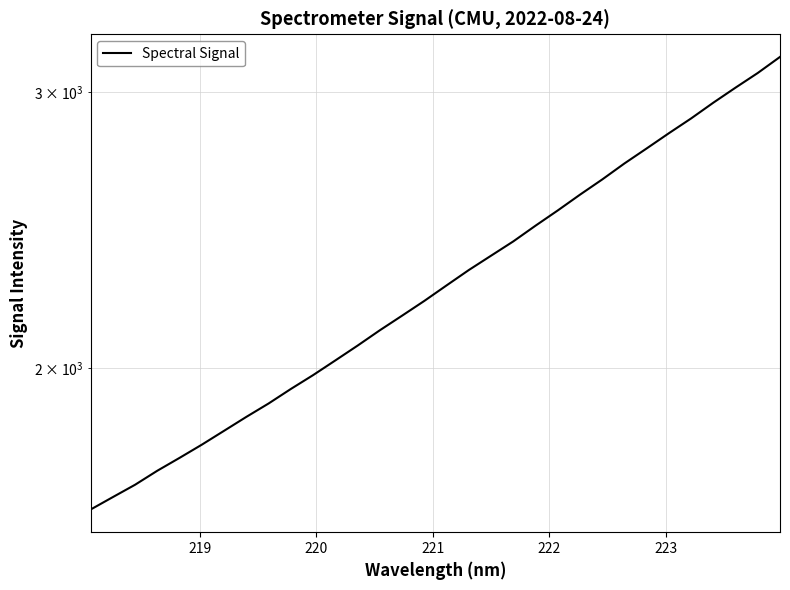

How many data points are less than 2259?

16